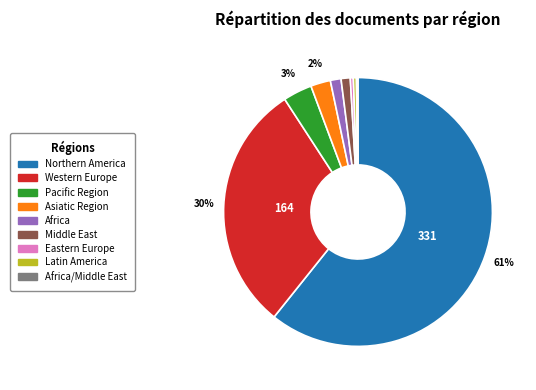

To the nearest percent, what is the average slice percentage?

11%